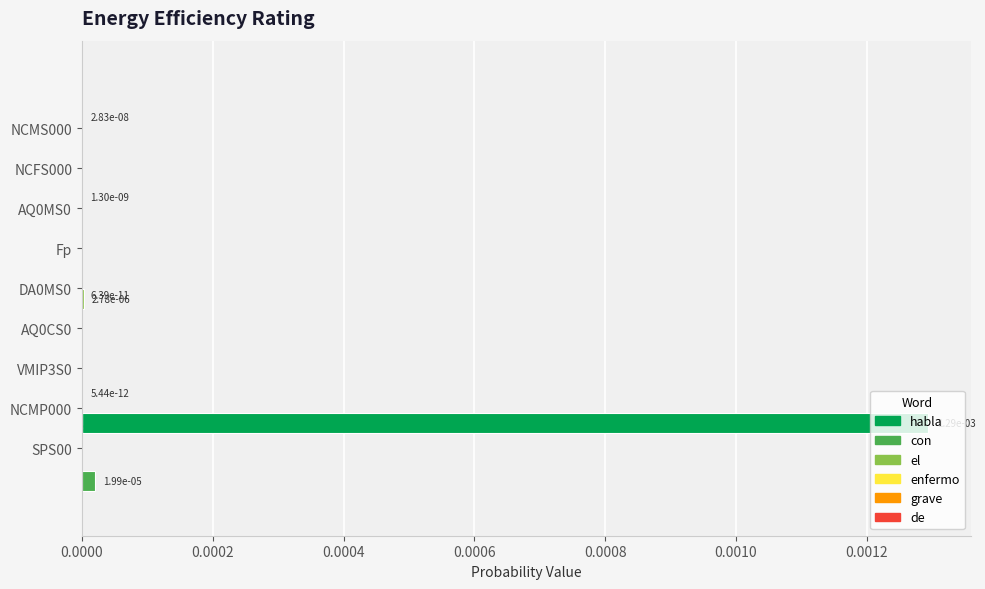

Rank the series at 0.0000 from highest to lowest value.

de, enfermo, grave, con, habla, el